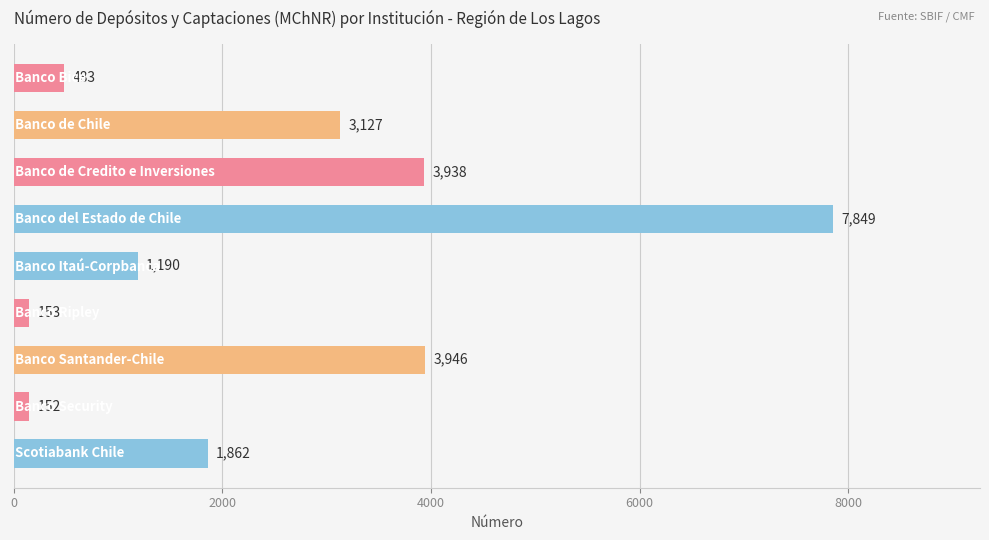

Reading bottom to top, extract all data points from this chart.

1862	152	3946	153	1190	7849	3938	3127	483